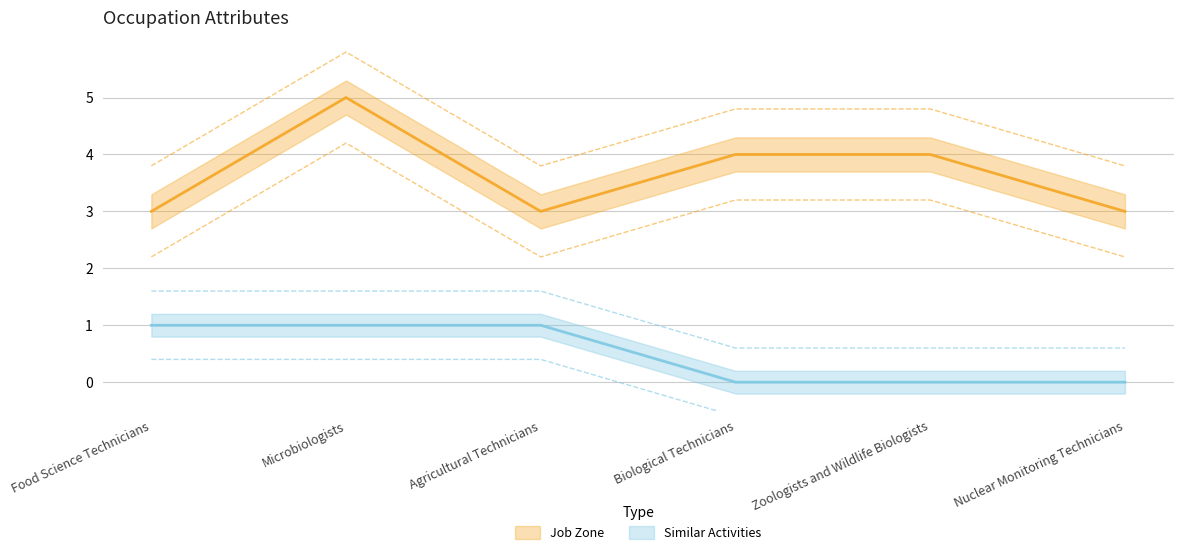

What is the spread (max minus min) of values at Microbiologists?

4